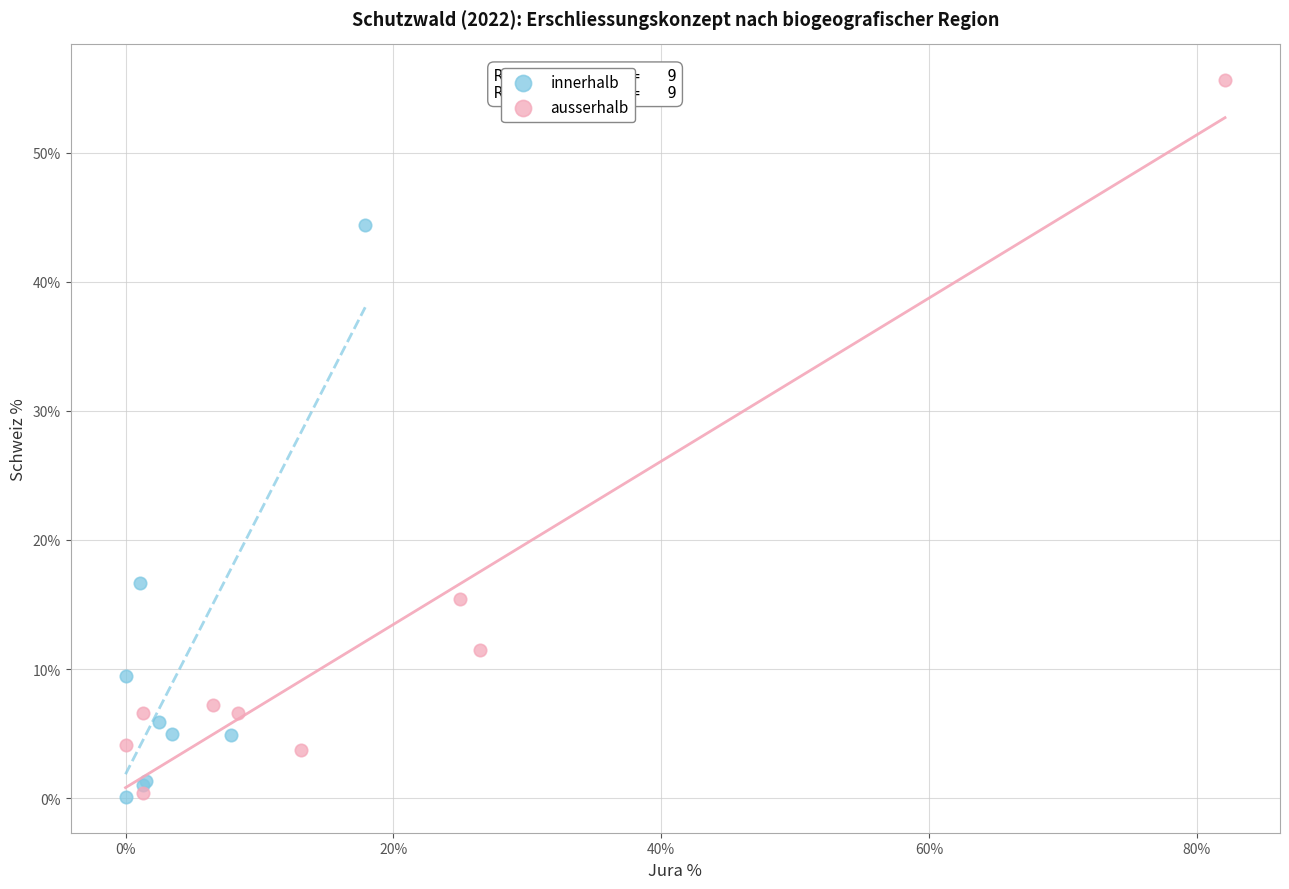

Which series contains the highest Y value?

ausserhalb